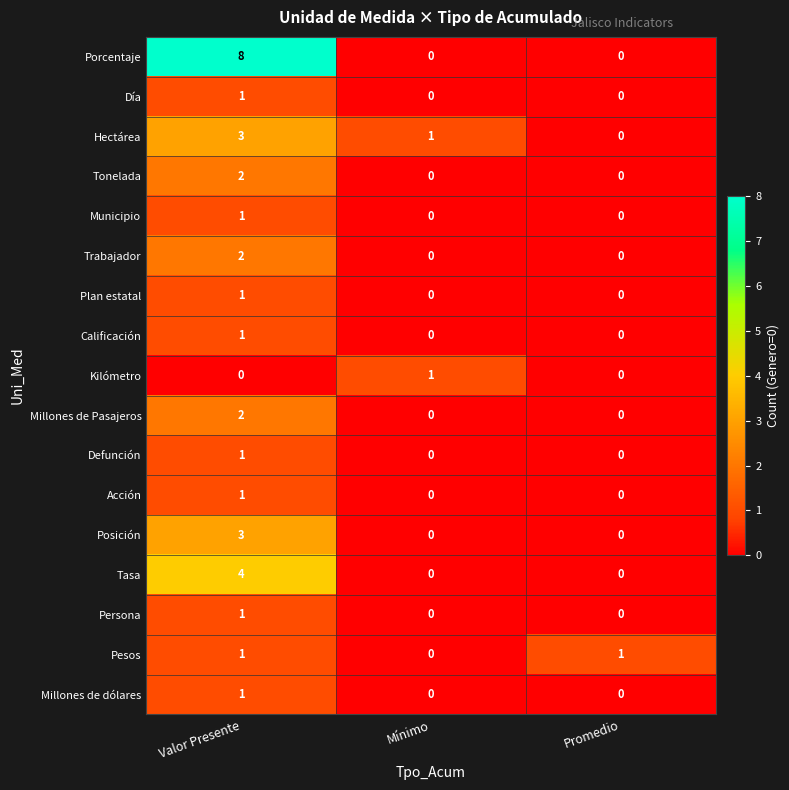

At how many categories does at least one series exceed 6?

1